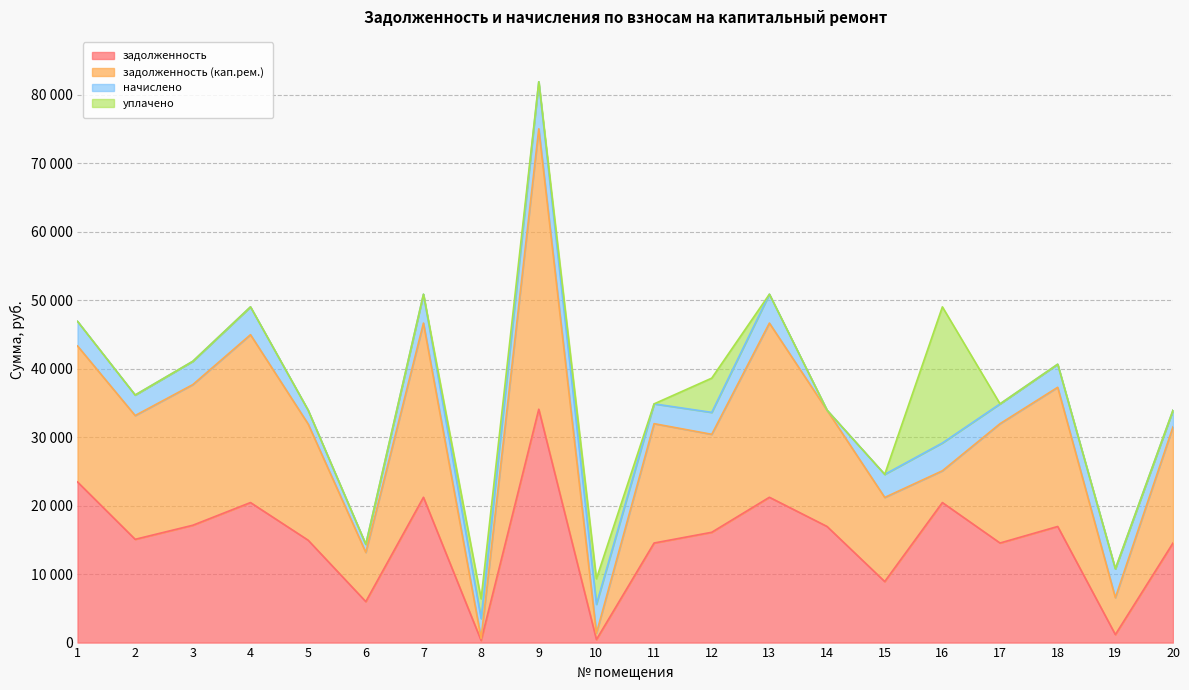

How many lines are shown in the chart?

4